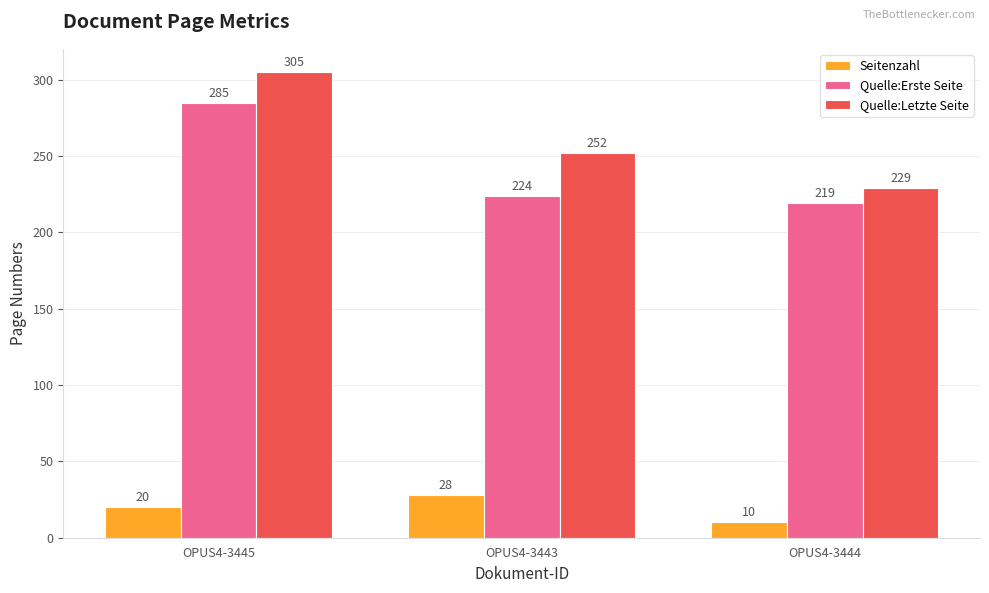

How many data points in Quelle:Letzte Seite are less than 252?

1